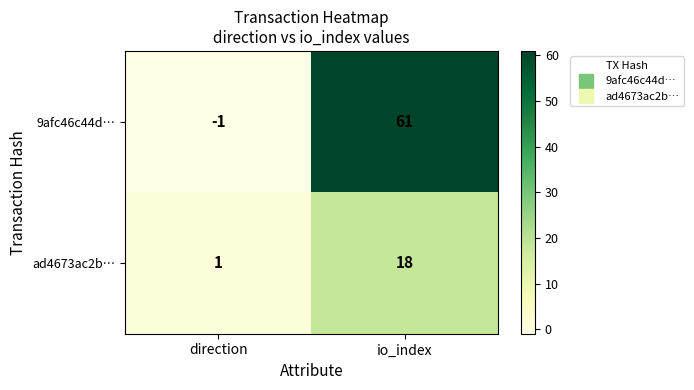

Between direction and io_index, which series saw the biggest shift?

9afc46c44d…